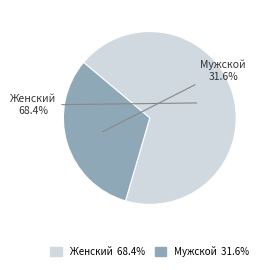

To the nearest percent, what percentage of the pie is Женский?

68%